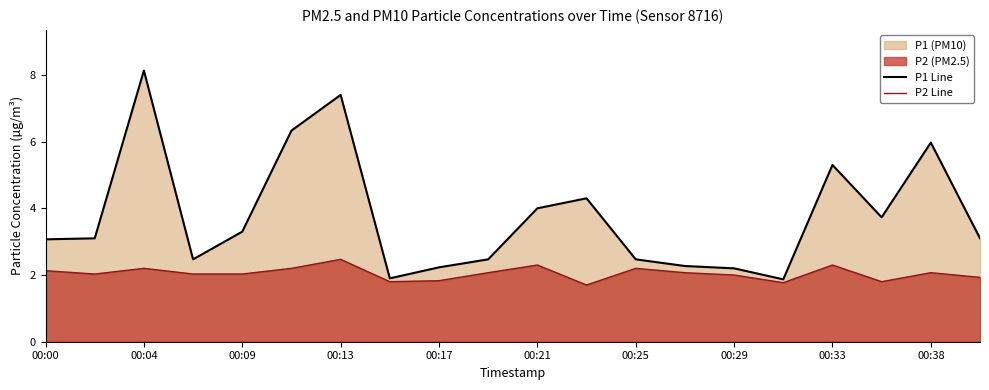

Where is the first local maximum for P2 Line?

00:04